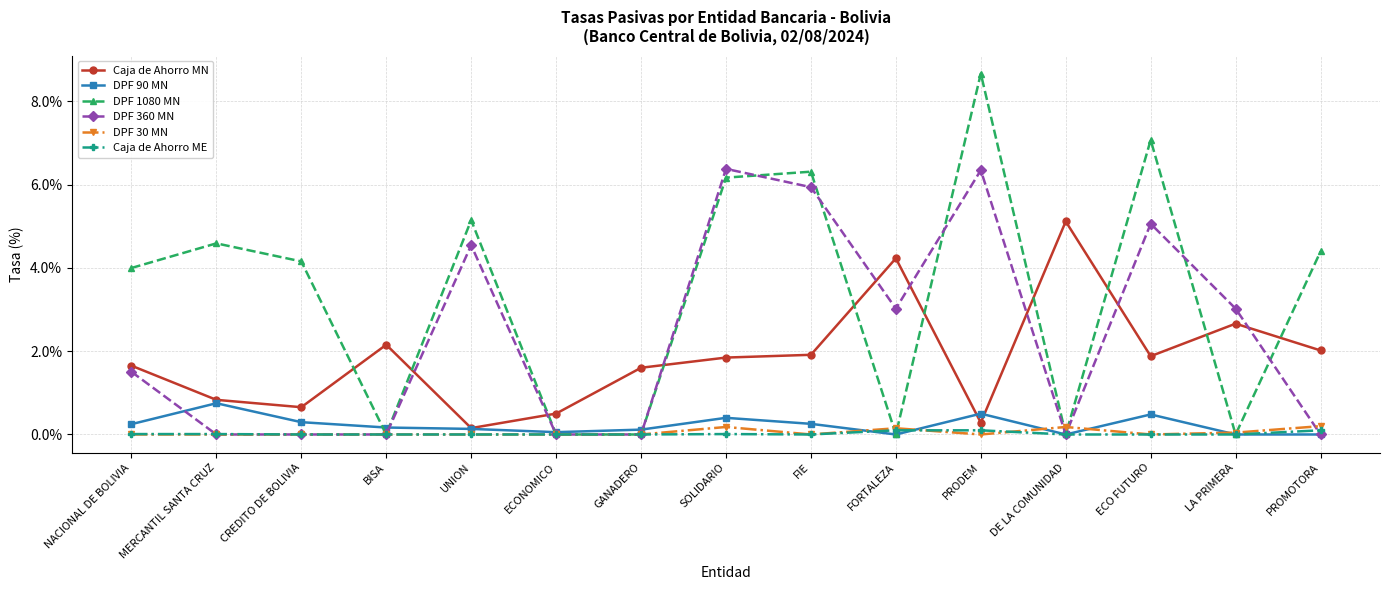

What is the label of the 5th point from the right?

PRODEM